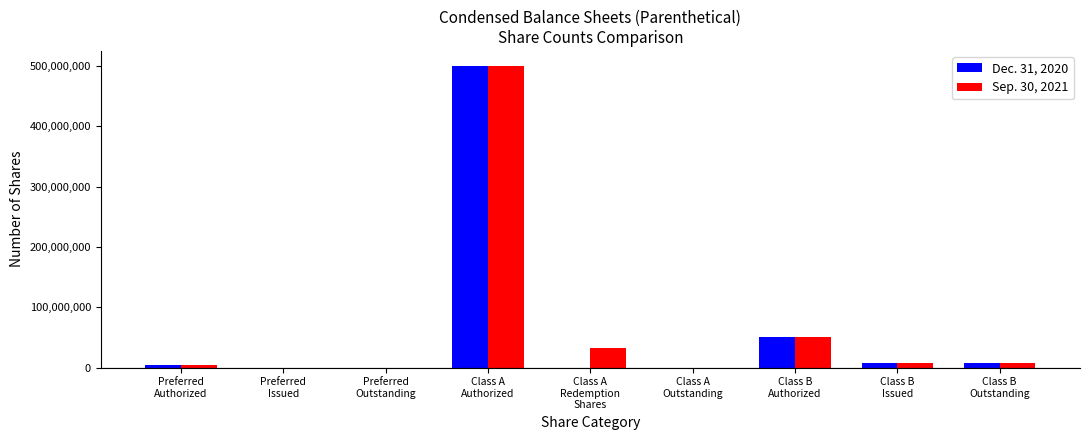

Reading left to right, transcribe all the data shown in this chart.

Dec. 31, 2020: 5000000	0	0	500000000	0	0	50000000	7906250	7906250
Sep. 30, 2021: 5000000	0	0	500000000	31625000	0	50000000	7906250	7906250